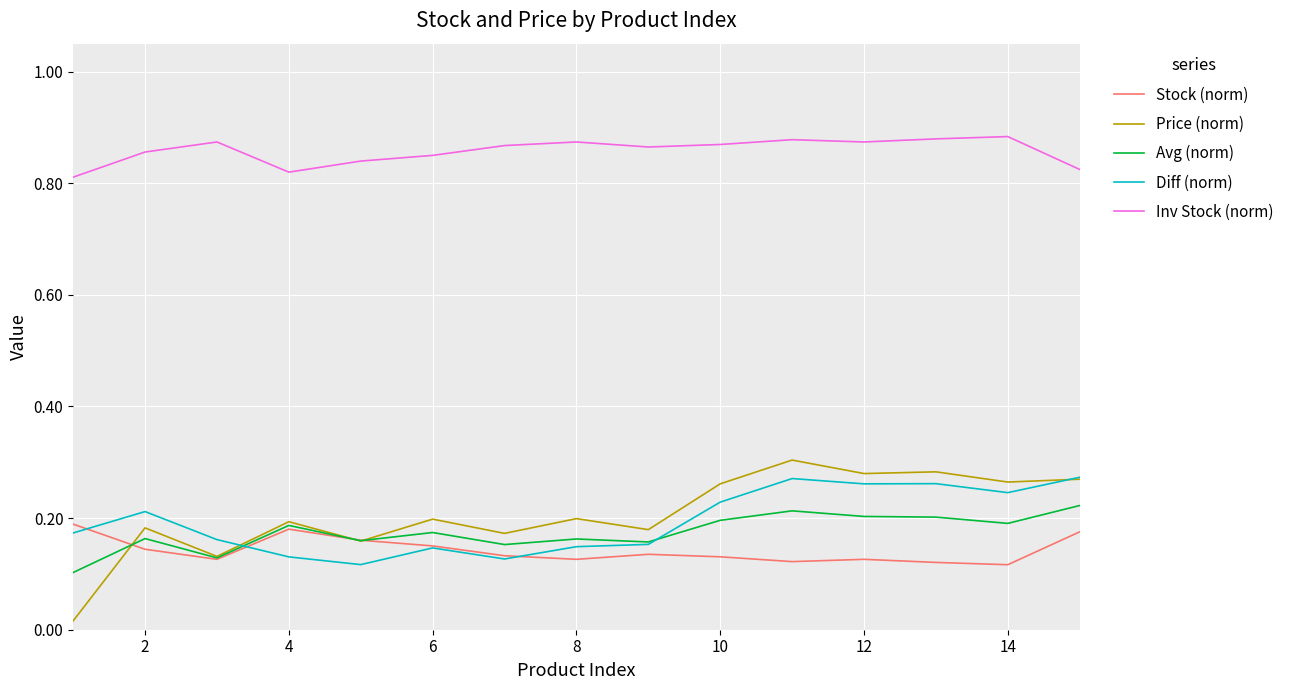

Which series has the largest total across all categories?

Inv Stock (norm)